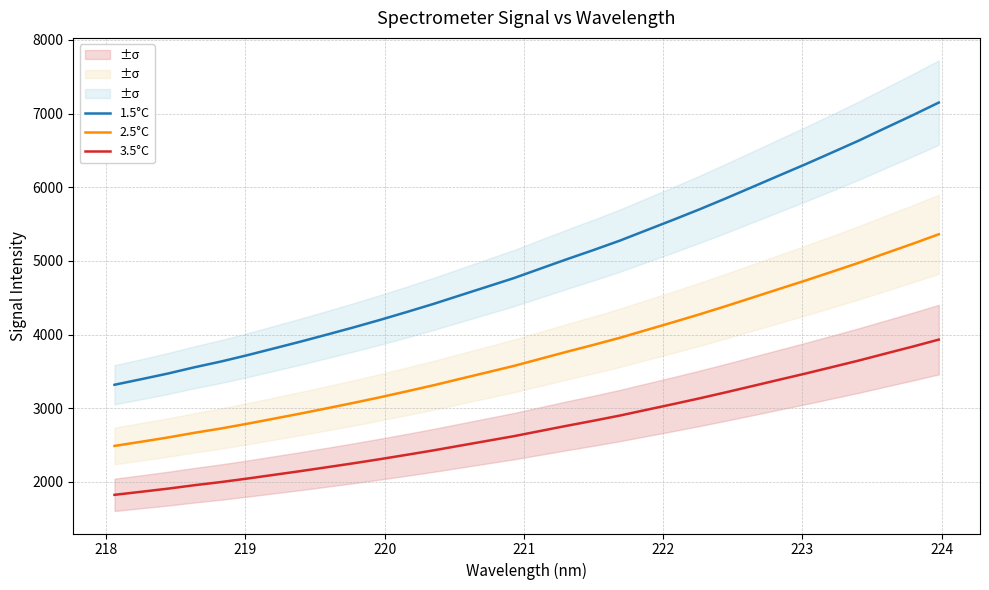

Which series has the widest spread of values?

1.5°C